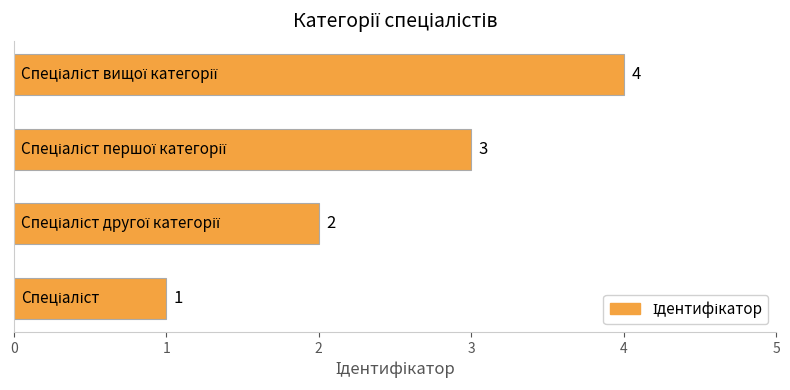

Count the values in the range 2 to 4.

3